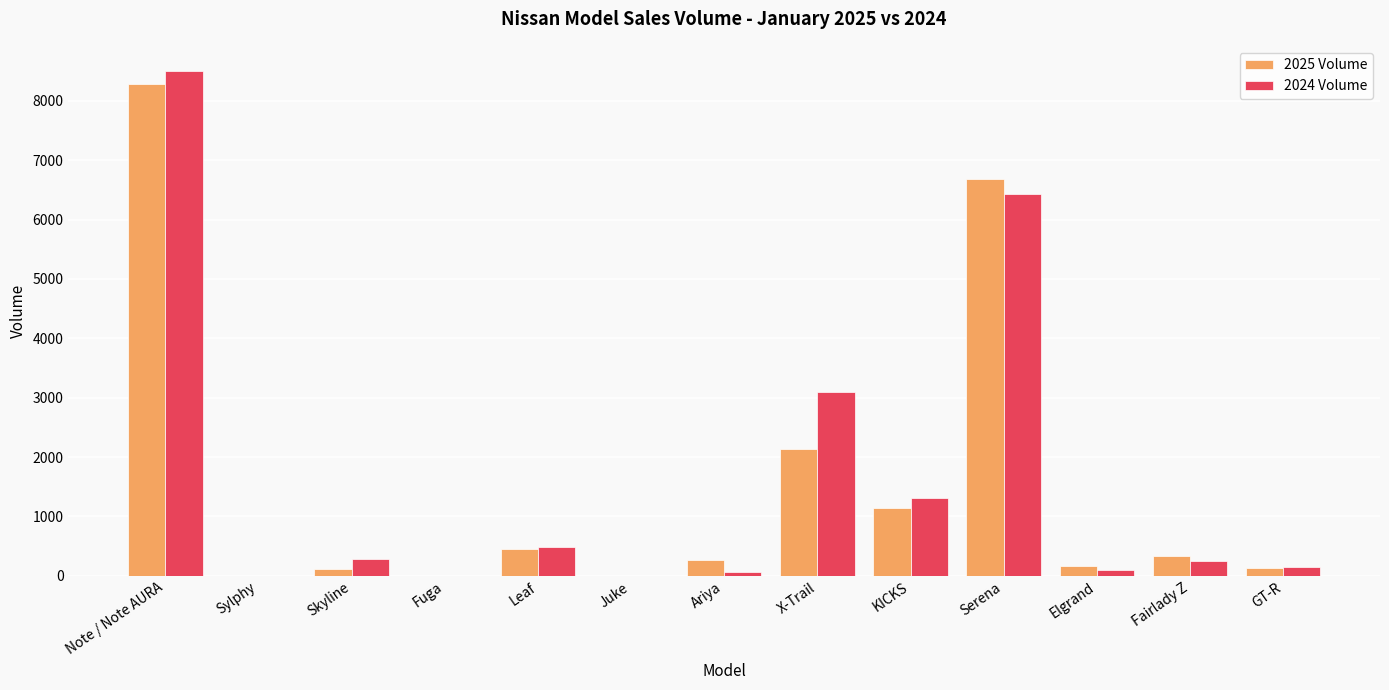

Which category has the highest value in the 2024 Volume series?

Note / Note AURA